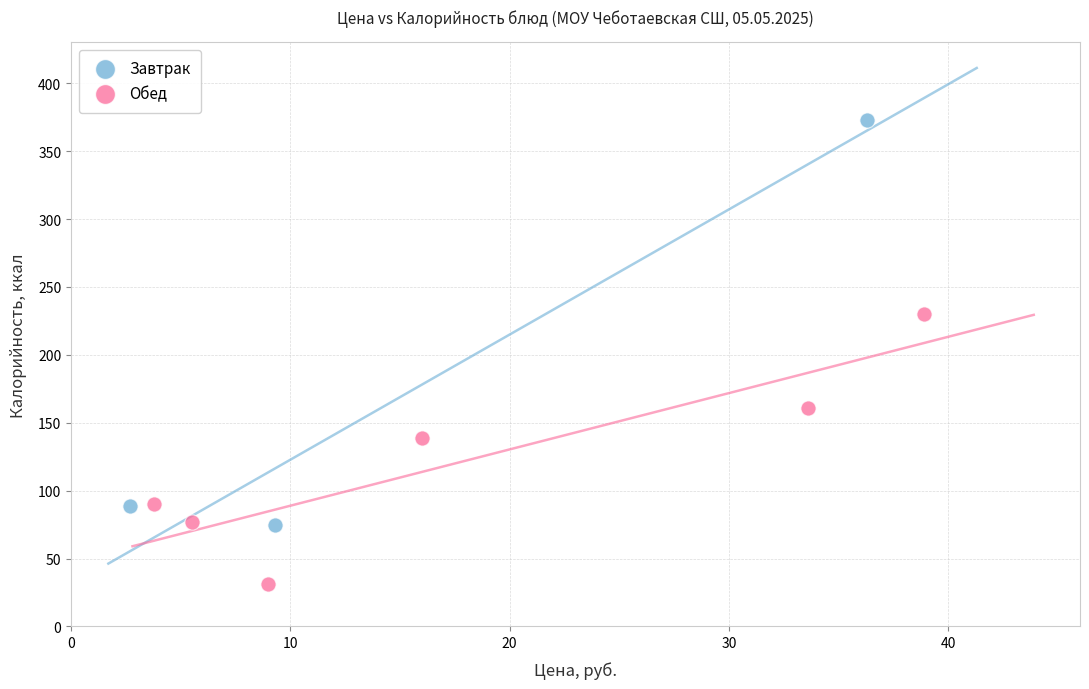

Which series contains the lowest Y value?

Обед